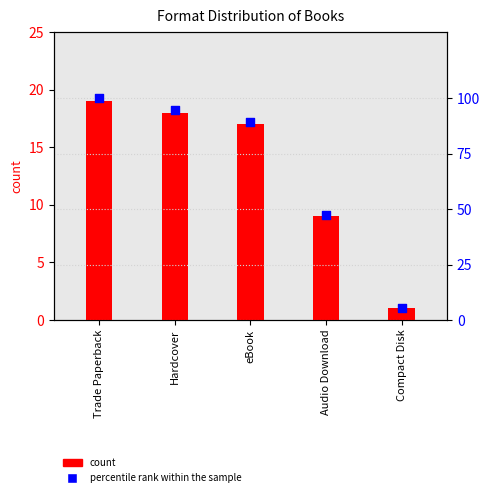

Which series reaches the maximum Y coordinate?

percentile rank within the sample